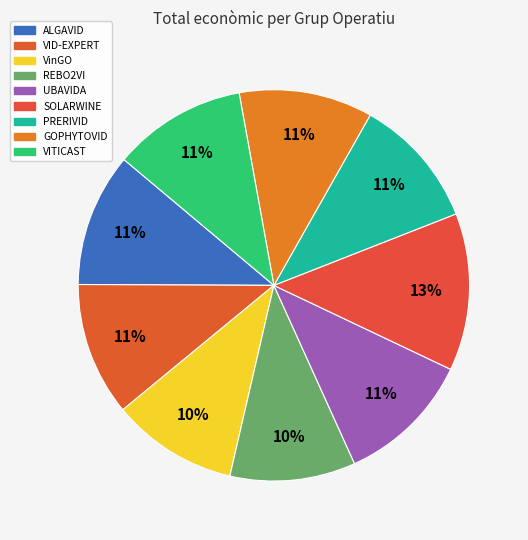

How many segments does this pie chart have?

9